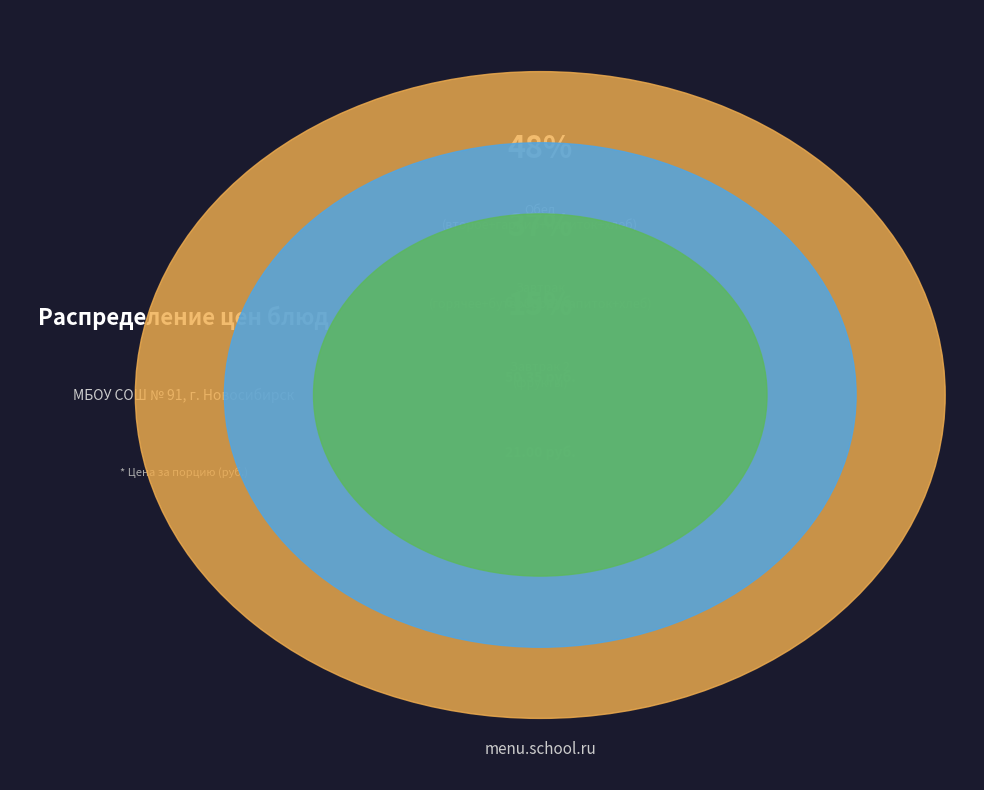

Which category has the biggest portion of the pie?

Гуляш из говядины